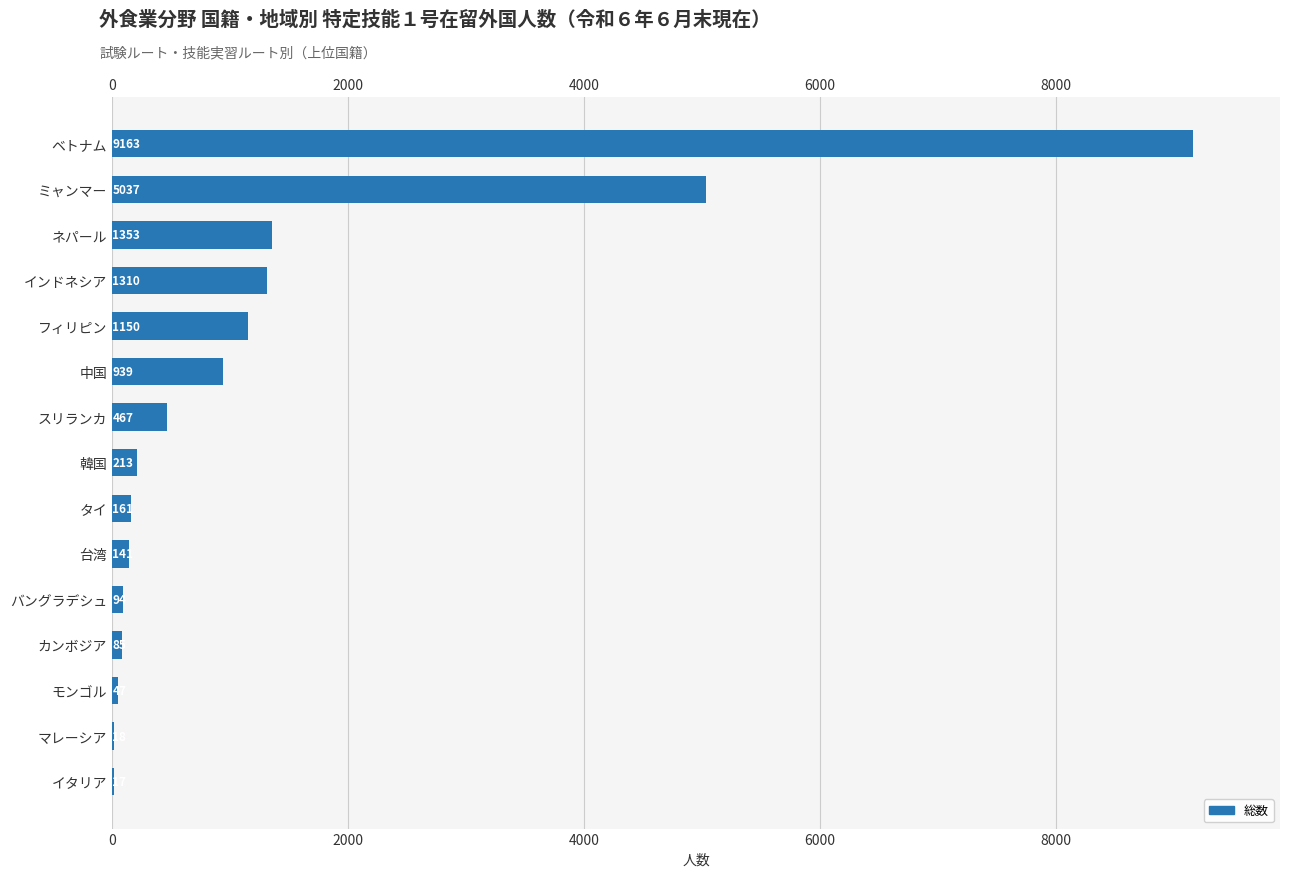

What is the sum of all values?

20195